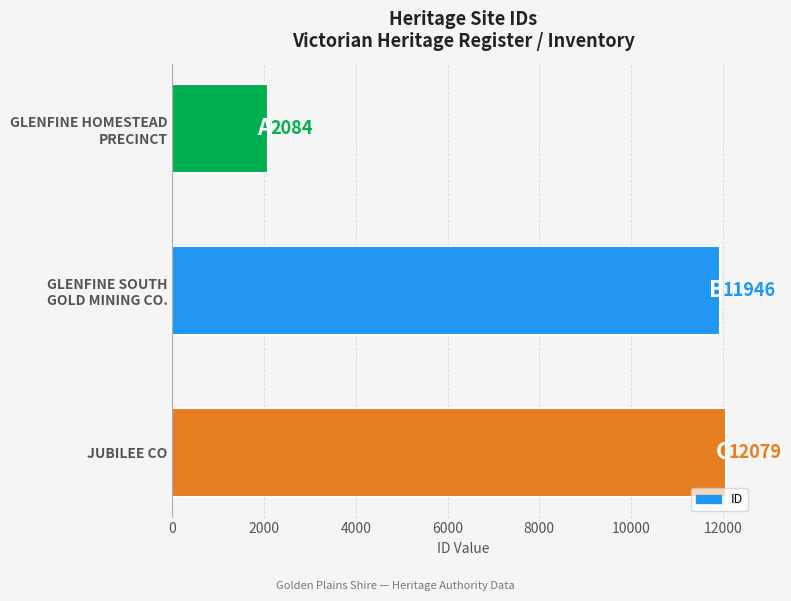

Read the value at JUBILEE CO, to the nearest 50.

12100